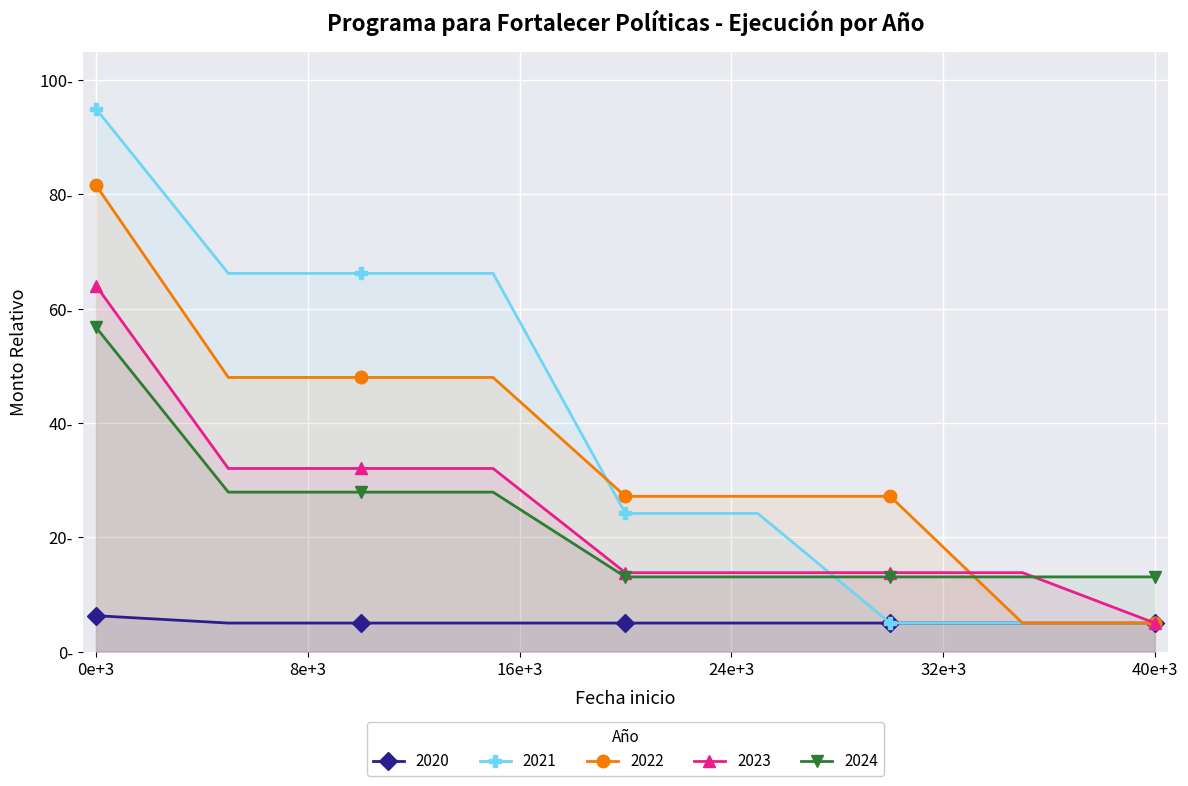

What is the difference between the 2024 values at 2020-07-19 and 2022-01-01?

14.8